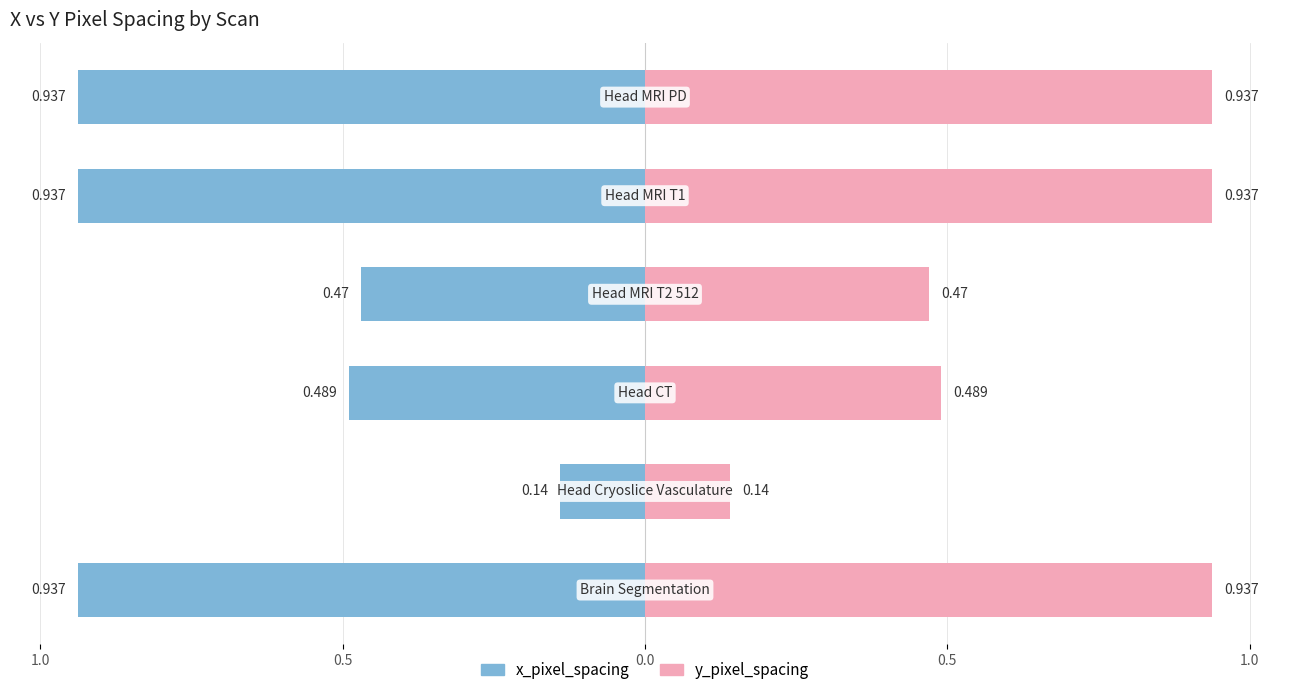

Rank the categories by y_pixel_spacing value from lowest to highest.

Head Cryoslice Vasculature, Head MRI T2 512, Head CT, Brain Segmentation, Head MRI T1, Head MRI PD